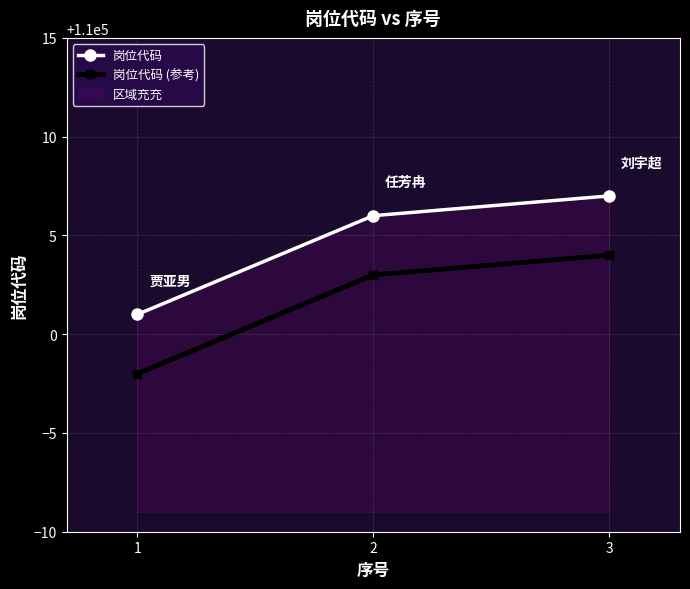

Which category has the lowest value in the 岗位代码 (参考) series?

1